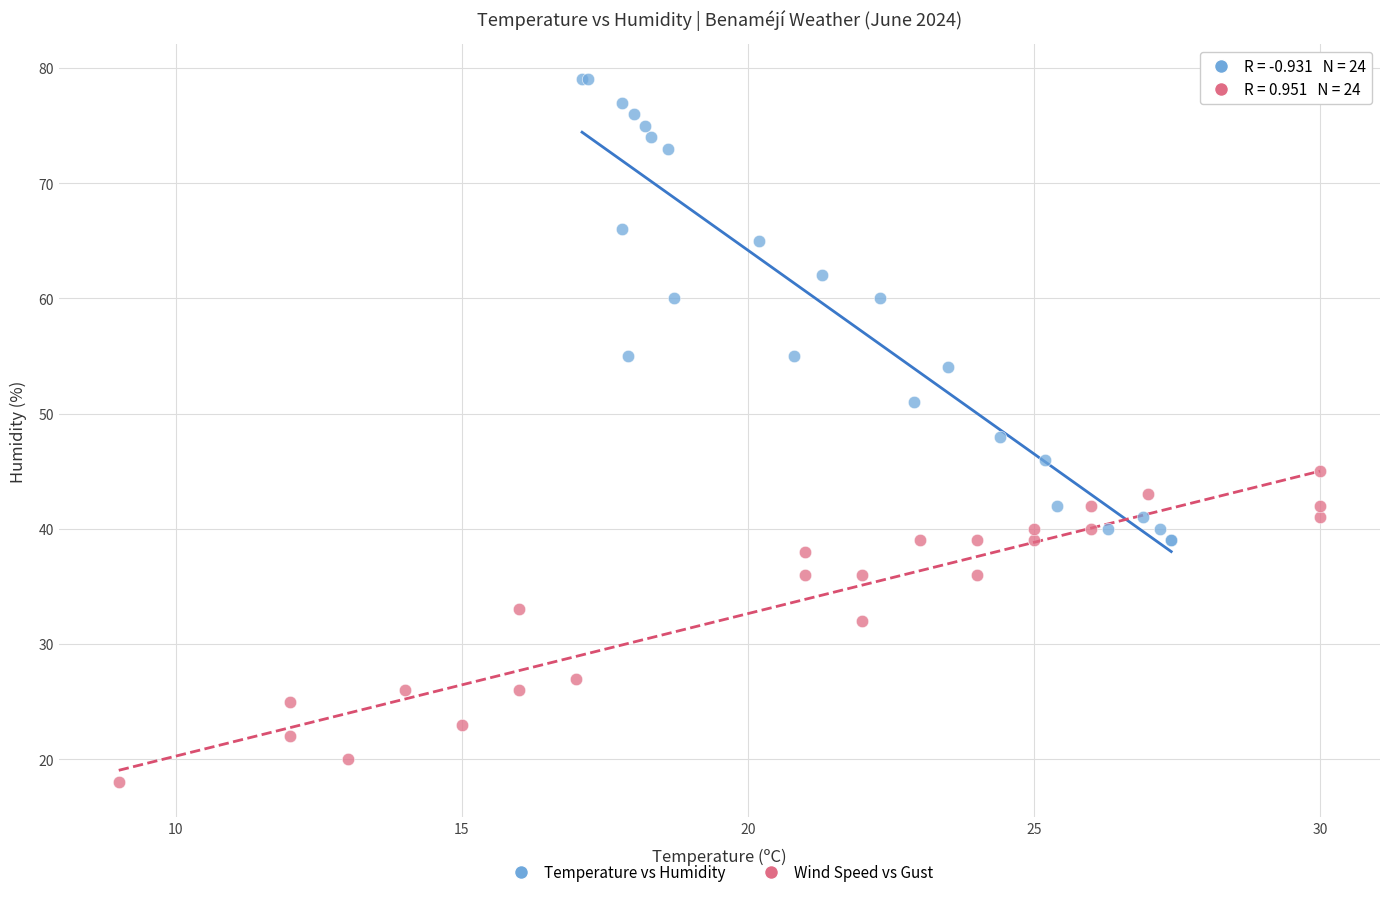

Which series reaches the minimum Y coordinate?

Wind Speed vs Gust